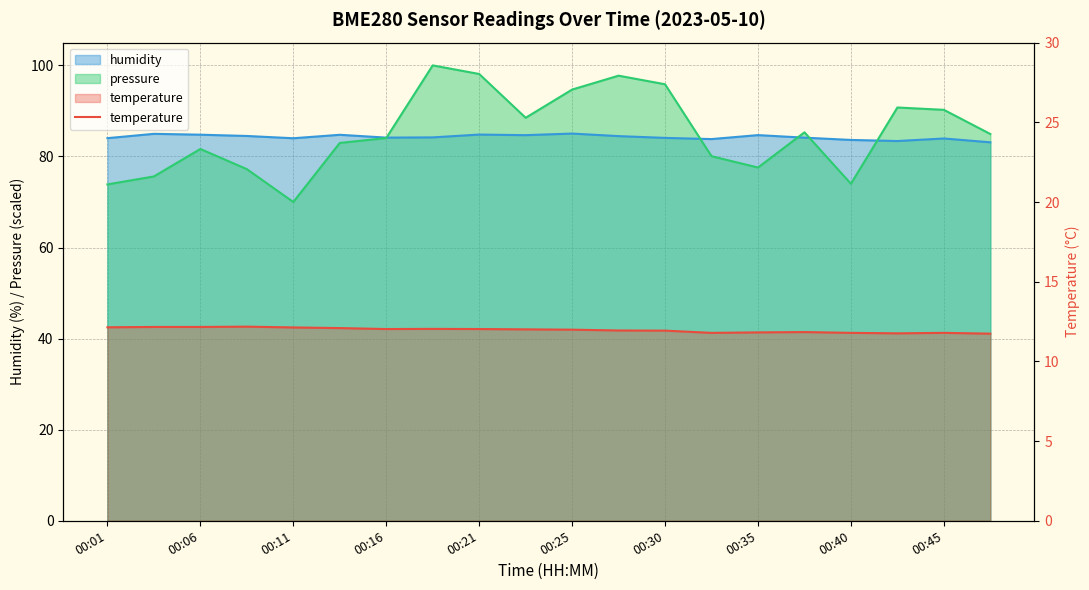

Is it true that the value at 00:45 is 5.9?

False